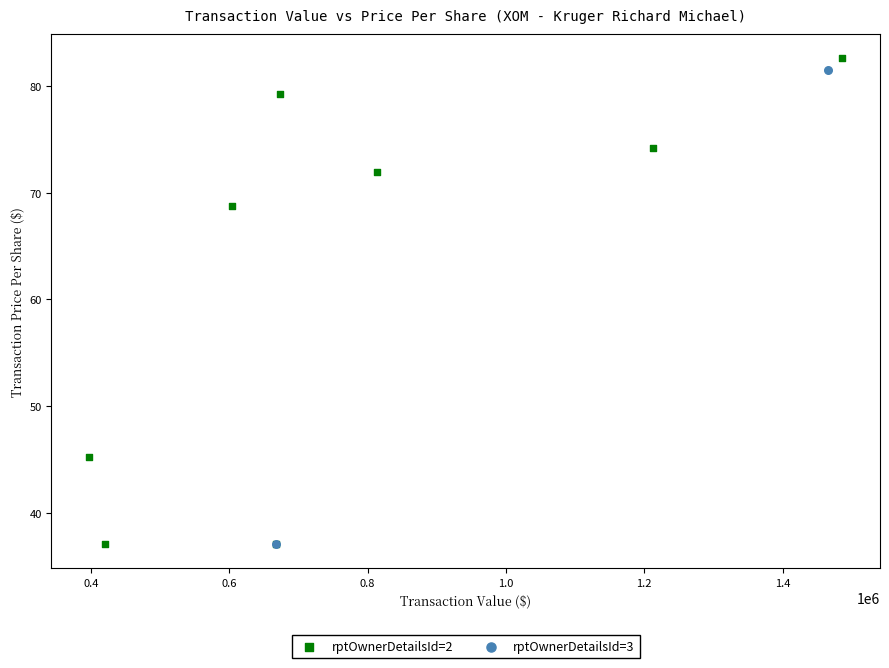

What are all the series names shown in the legend?

rptOwnerDetailsId=2, rptOwnerDetailsId=3